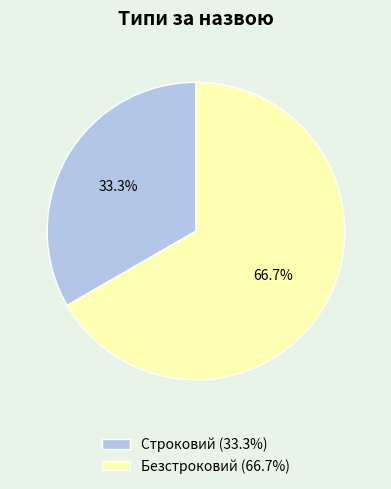

Is the sum of Безстроковий and Строковий greater than half?

Yes